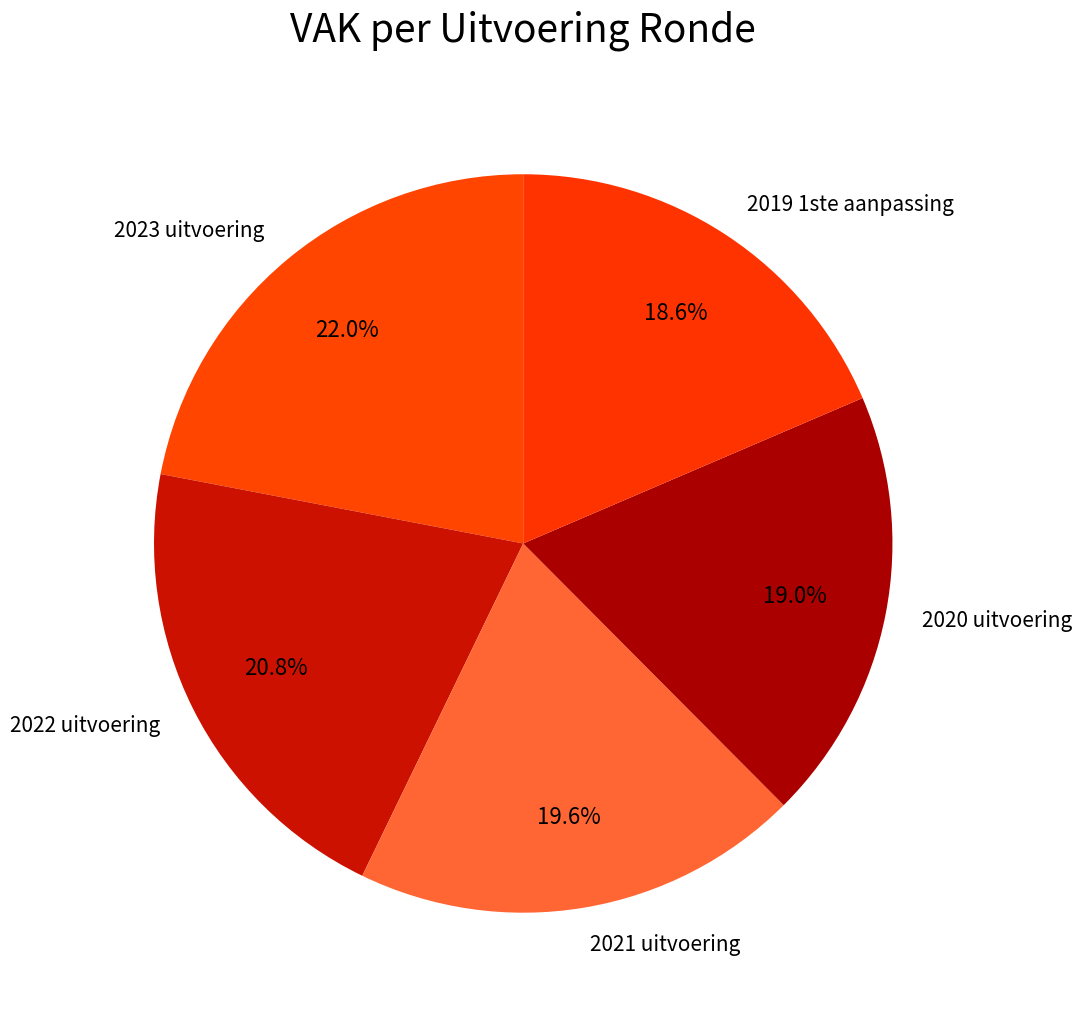

How many slices are in this pie chart?

5